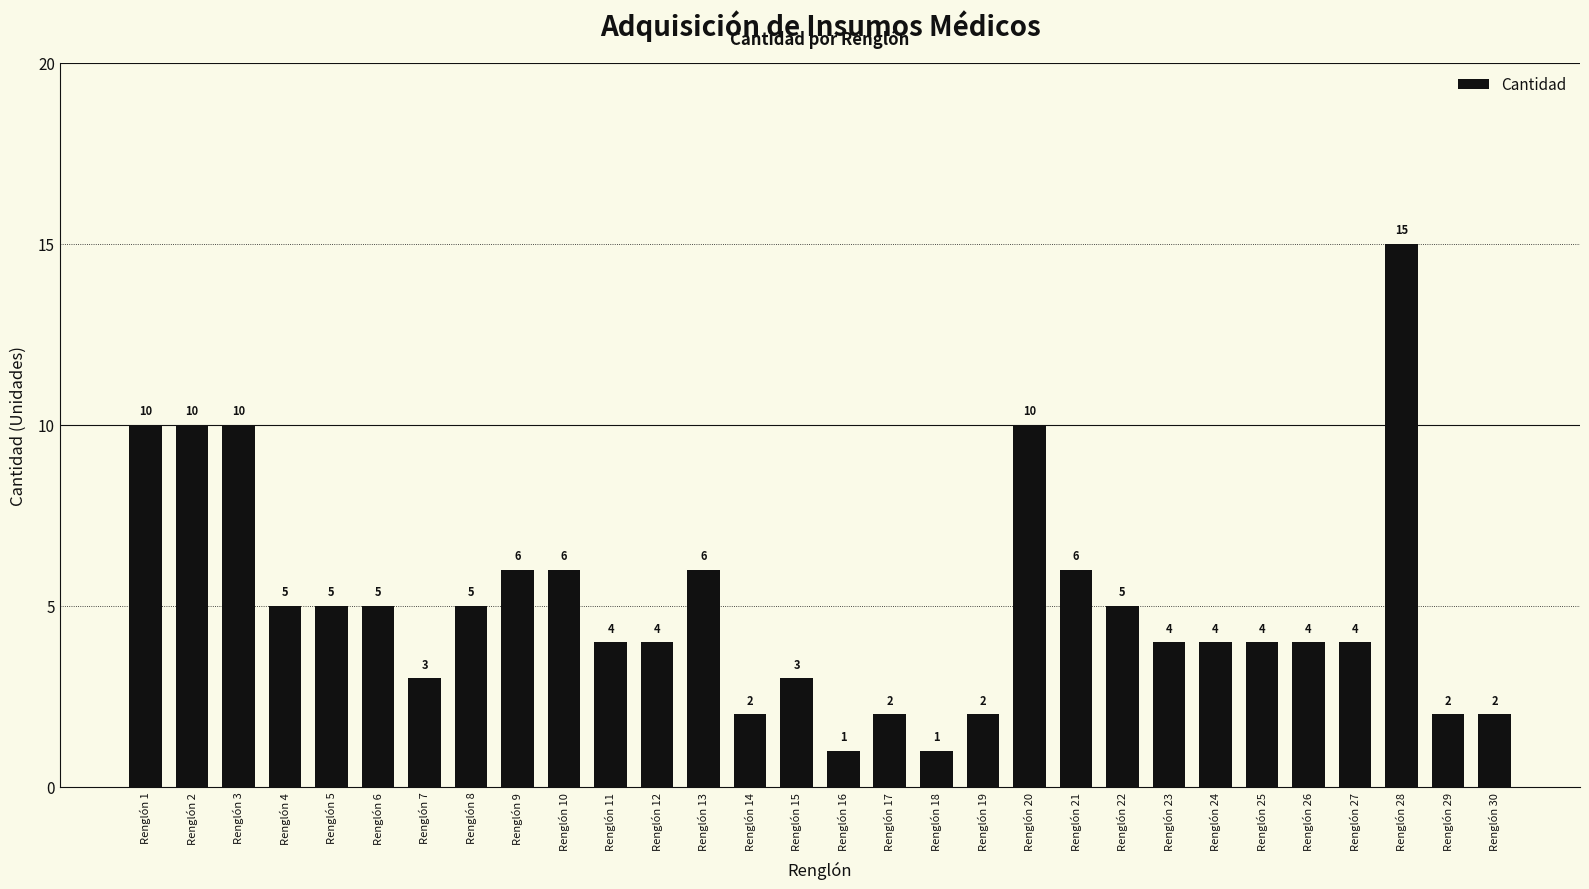

How many categories are shown in the chart?

30